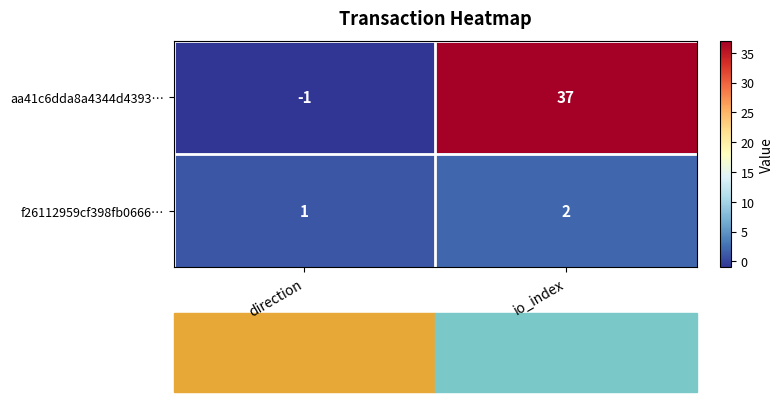

At which category is the sum across all series the highest?

io_index